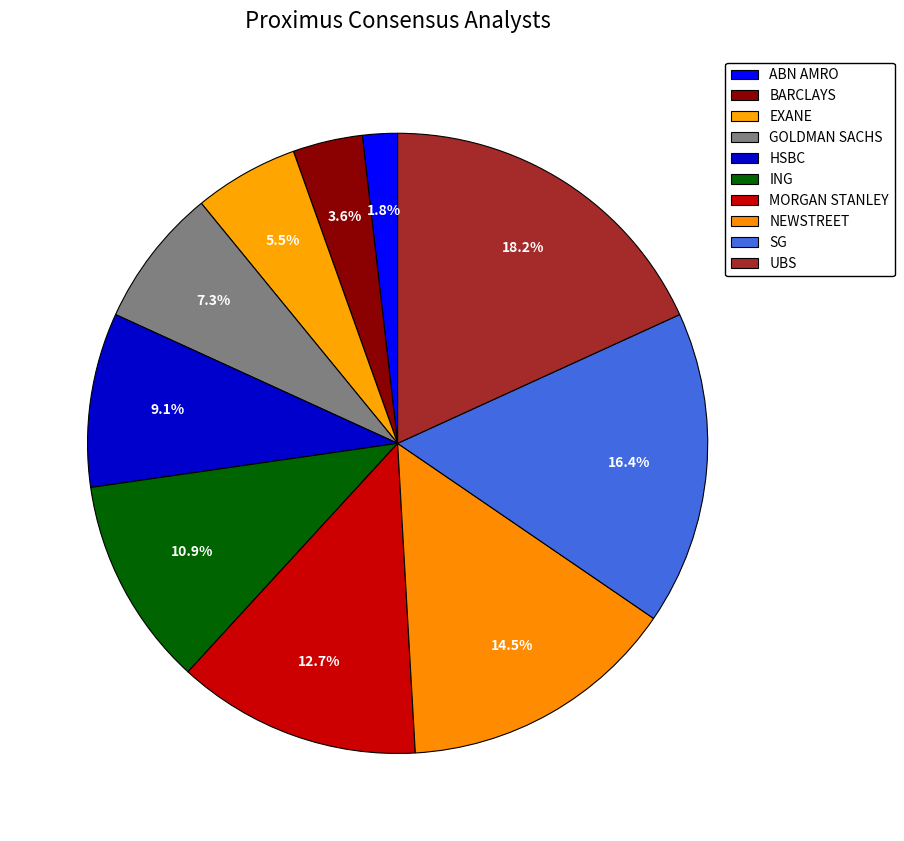

Count the number of slices in the pie.

10